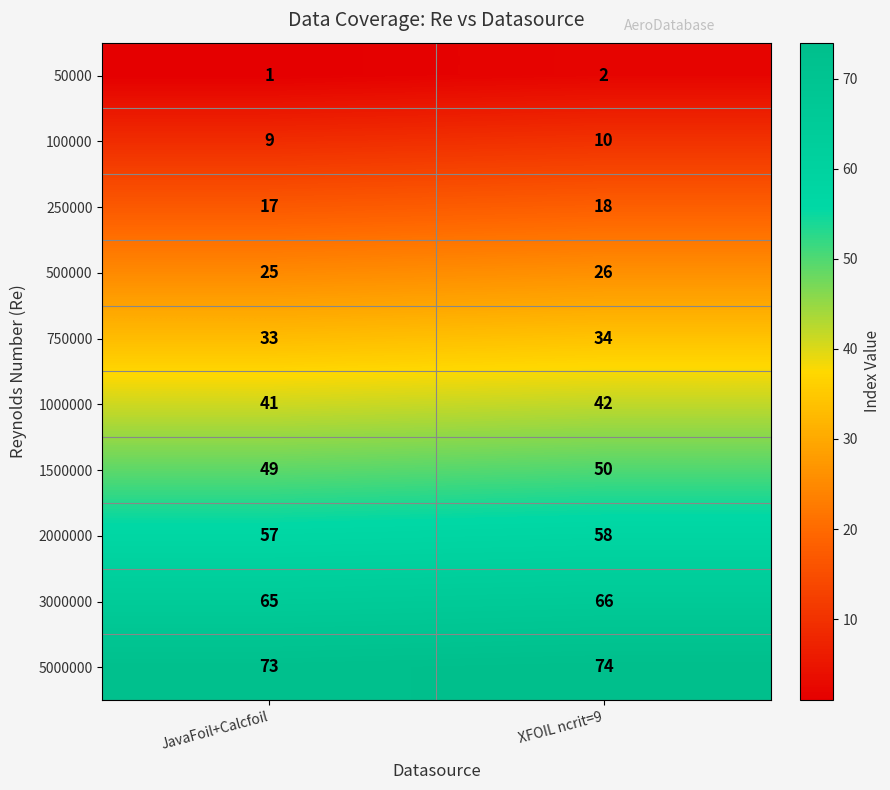

What is the spread (max minus min) of values at JavaFoil+Calcfoil?

72